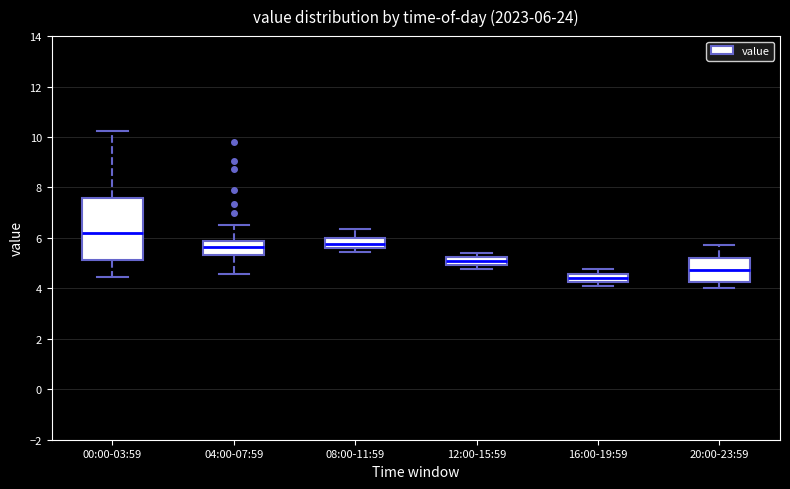

Which box has the highest median line?

00:00-03:59